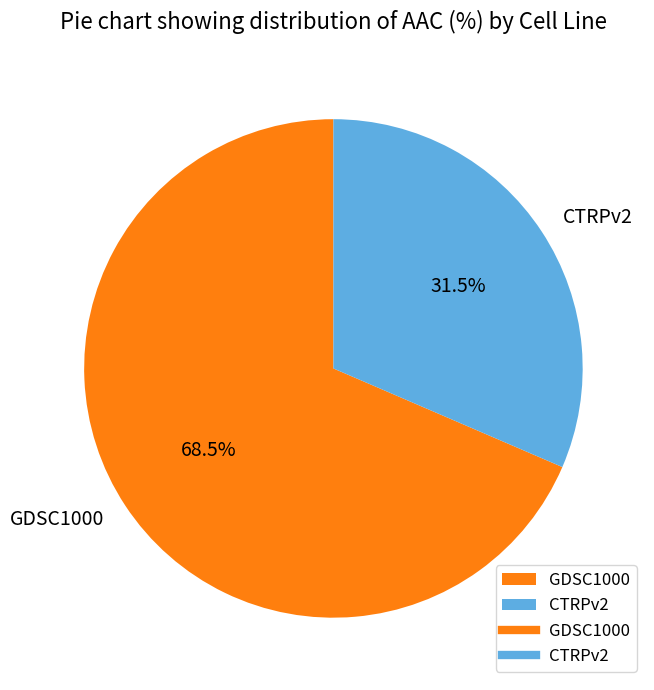

Which slice represents more than half of the pie?

GDSC1000